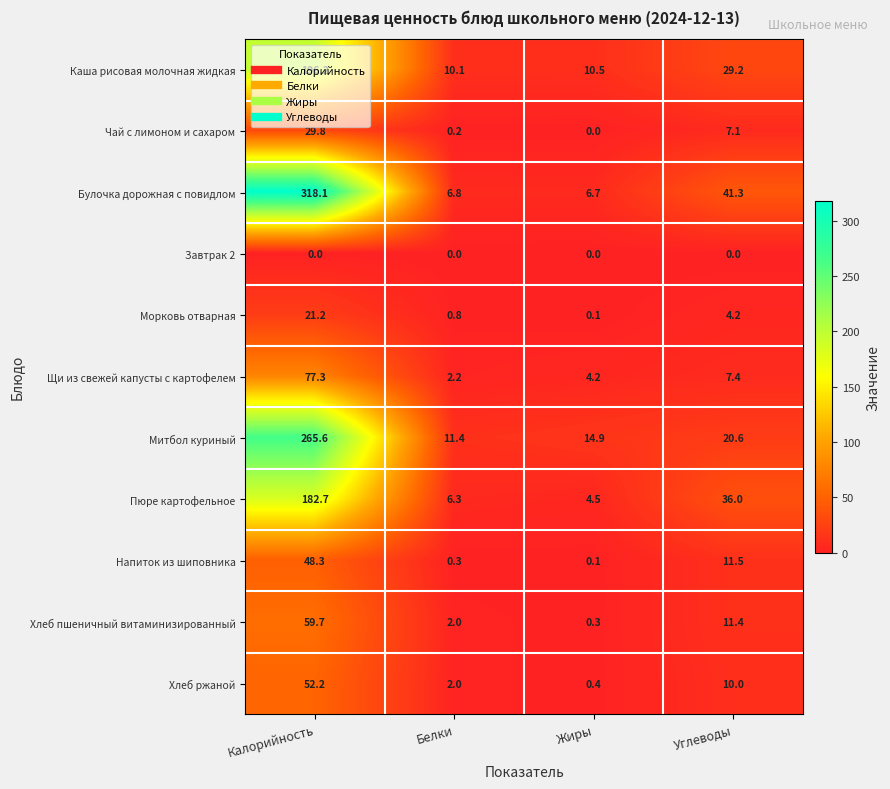

Which series changed the most between Жиры and Углеводы?

Булочка дорожная с повидлом